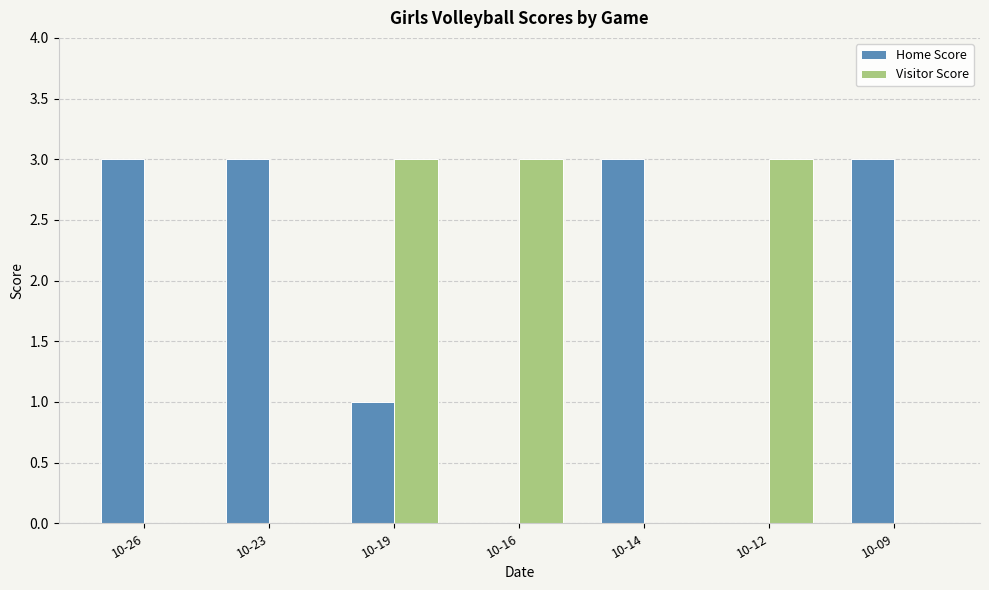

Reading right to left, transcribe all the data shown in this chart.

Home Score: 10-09=3	10-12=0	10-14=3	10-16=0	10-19=1	10-23=3	10-26=3
Visitor Score: 10-09=0	10-12=3	10-14=0	10-16=3	10-19=3	10-23=0	10-26=0